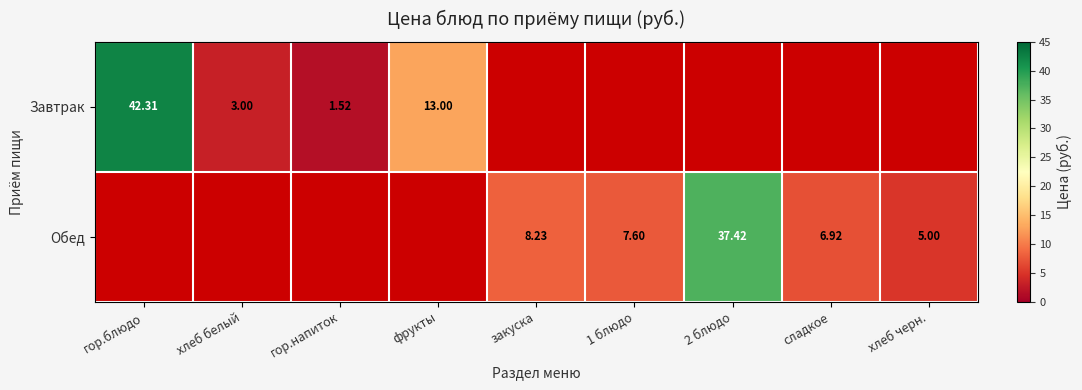

At how many categories does at least one series exceed 14?

2